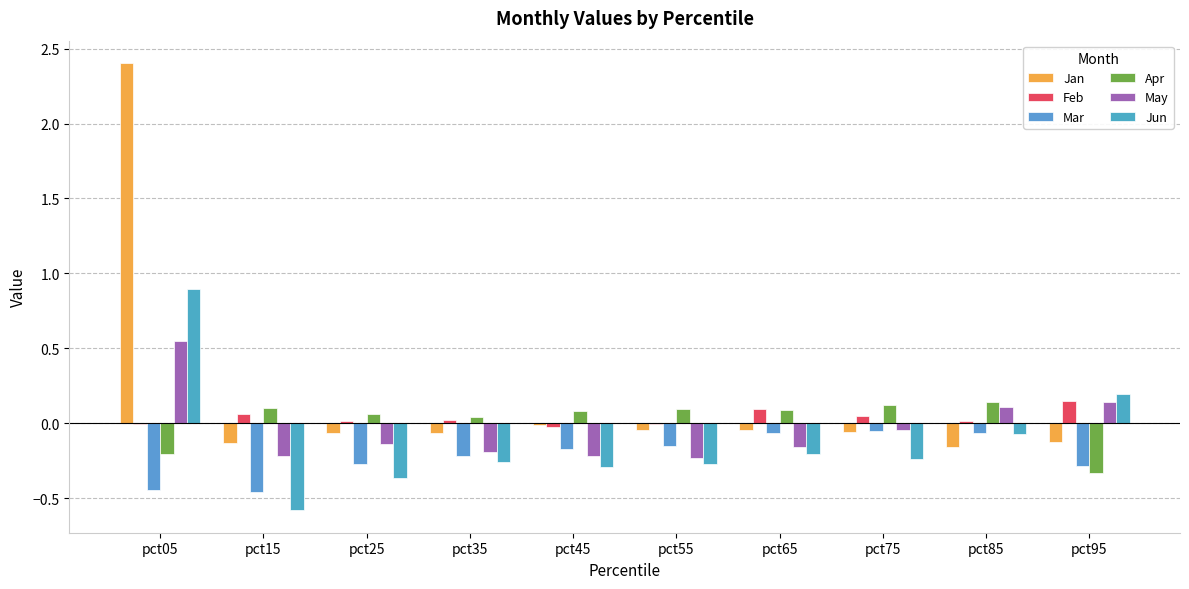

Reading left to right, what are all the values shown in this chart?

Jan: 2.4	-0.1	-0.1	-0.1	-0.0	-0.0	-0.0	-0.1	-0.2	-0.1
Feb: -0.0	0.1	0.0	0.0	-0.0	-0.0	0.1	0.0	0.0	0.1
Mar: -0.4	-0.5	-0.3	-0.2	-0.2	-0.2	-0.1	-0.1	-0.1	-0.3
Apr: -0.2	0.1	0.1	0.0	0.1	0.1	0.1	0.1	0.1	-0.3
May: 0.5	-0.2	-0.1	-0.2	-0.2	-0.2	-0.2	-0.0	0.1	0.1
Jun: 0.9	-0.6	-0.4	-0.3	-0.3	-0.3	-0.2	-0.2	-0.1	0.2